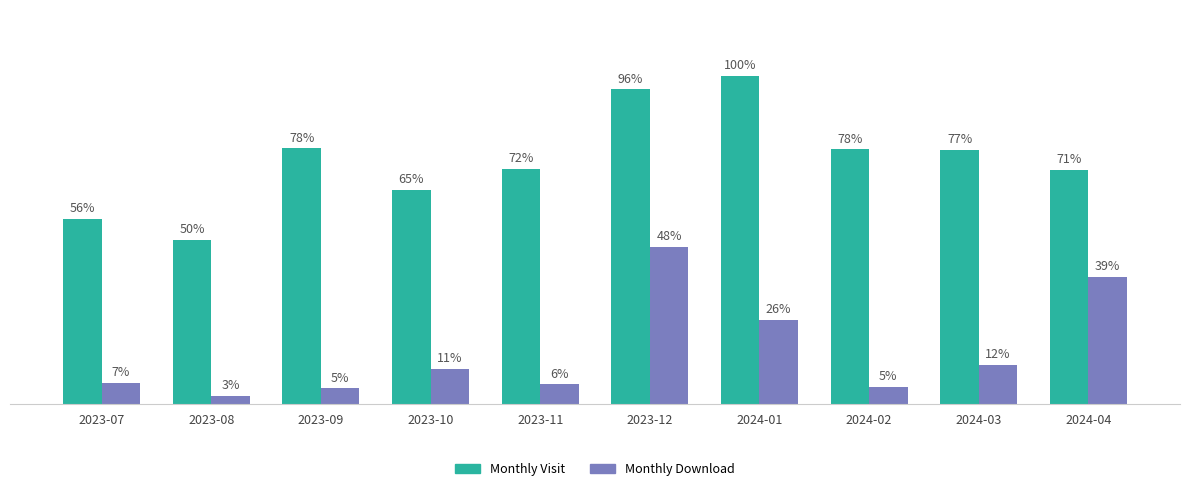

Does the chart contain any negative values?

No